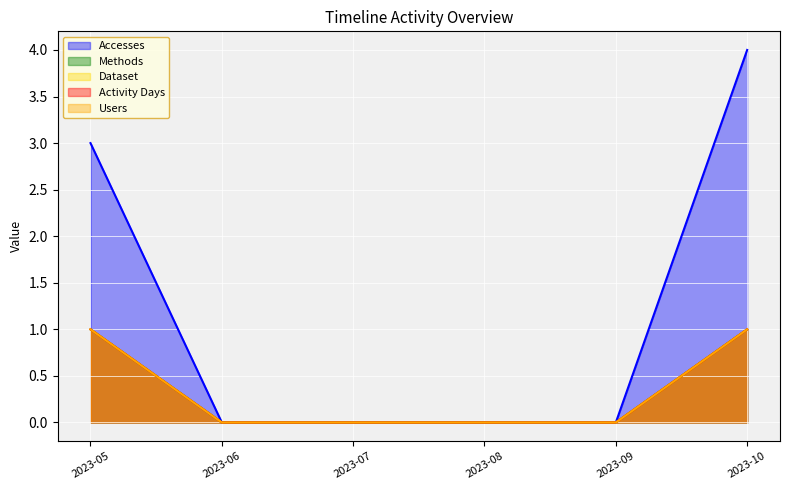

Which category has the lowest value across all series?

2023-06